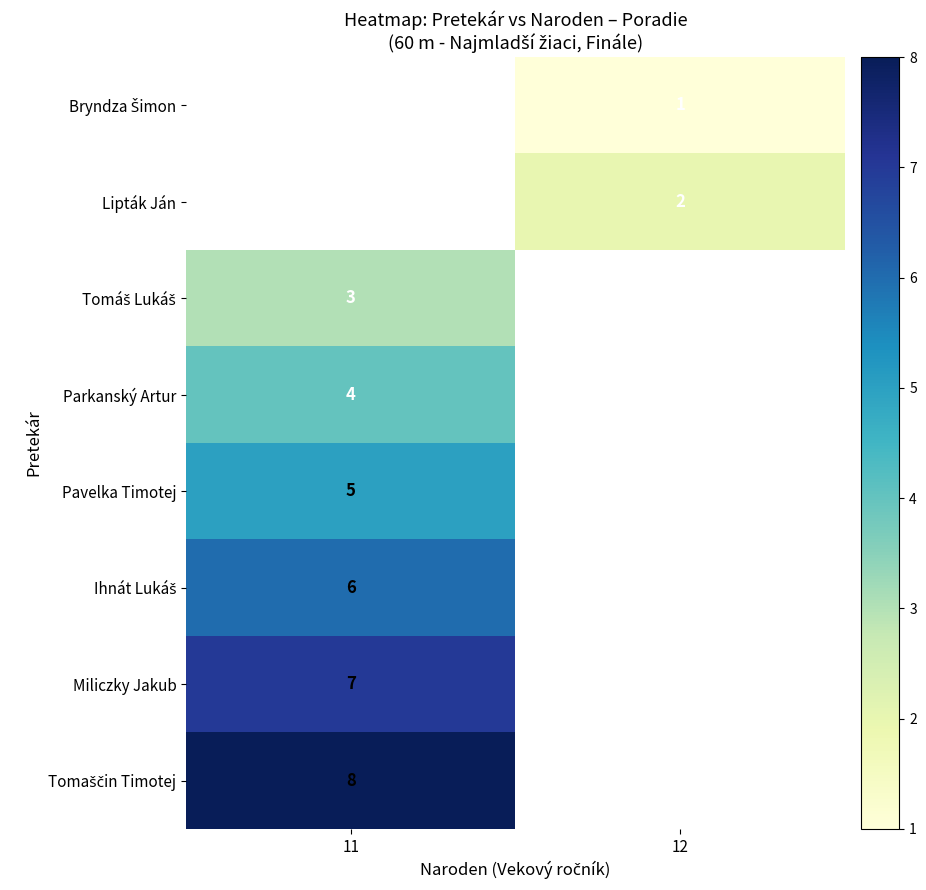

The Pavelka Timotej series shows 5 at 11. True or false?

True